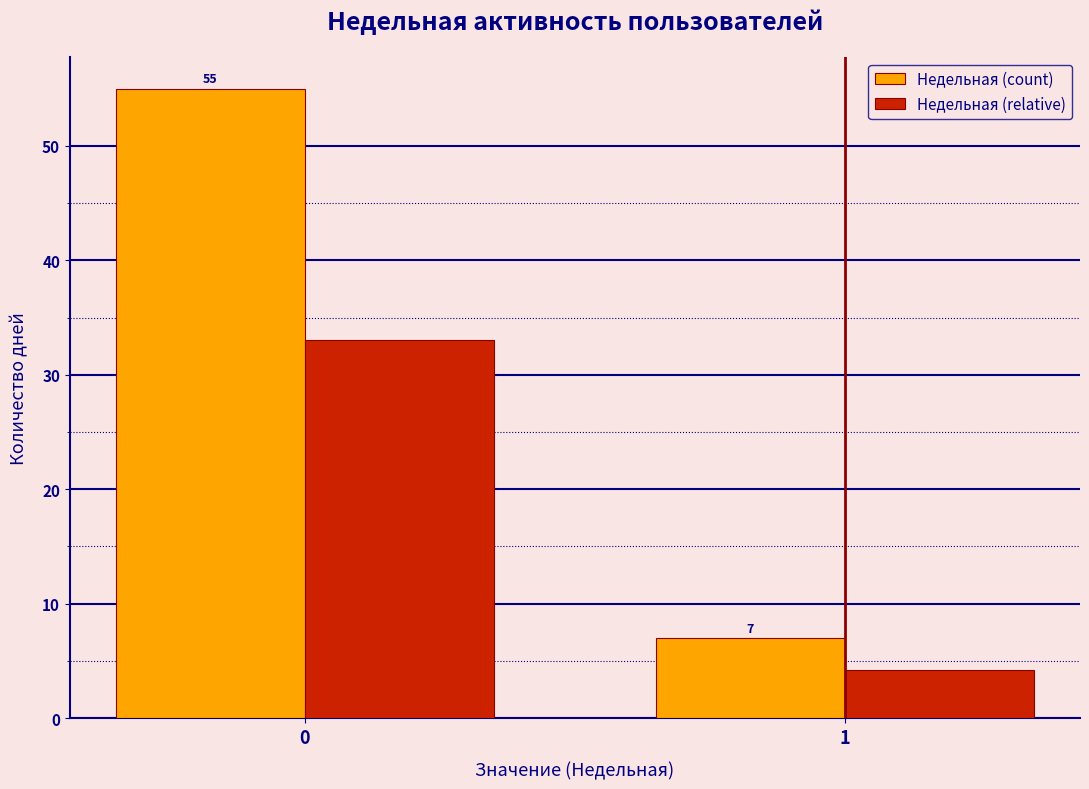

What is the sum of the Недельная (count) values at 1 and 0?

62.0